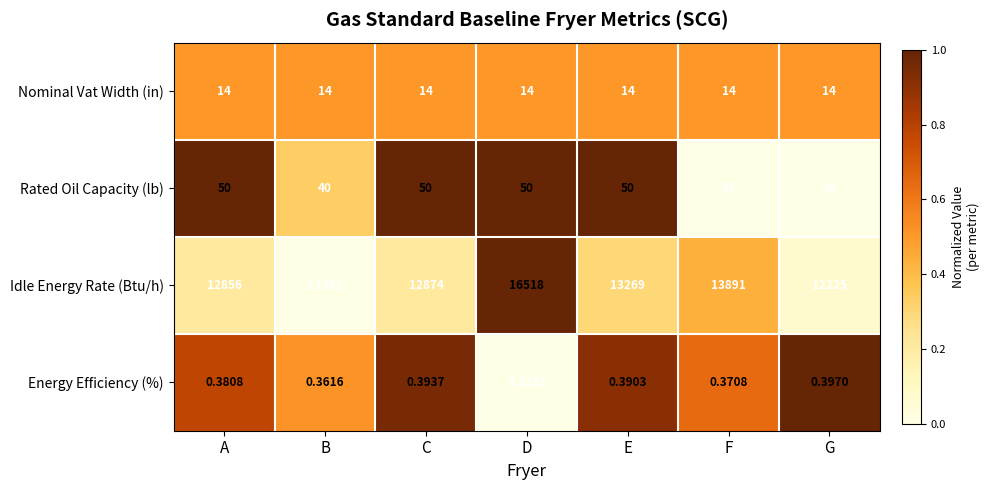

Which series changed the most between A and G?

Idle Energy Rate (Btu/h)